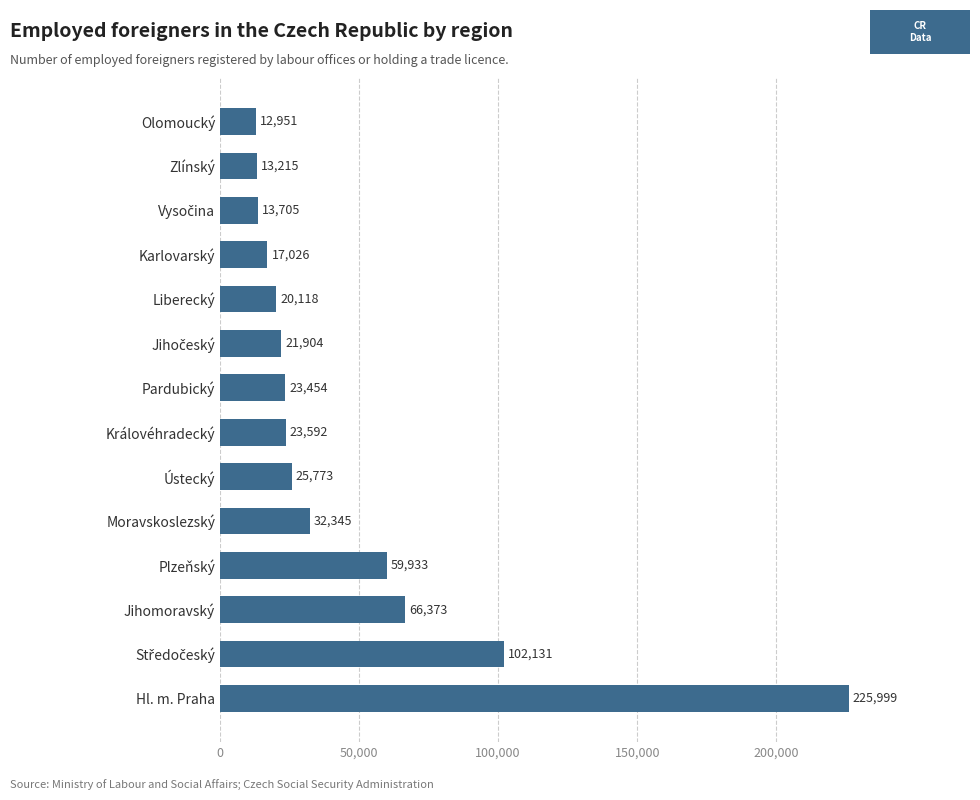

What is the difference between the values at Ústecký and Jihomoravský?

40600